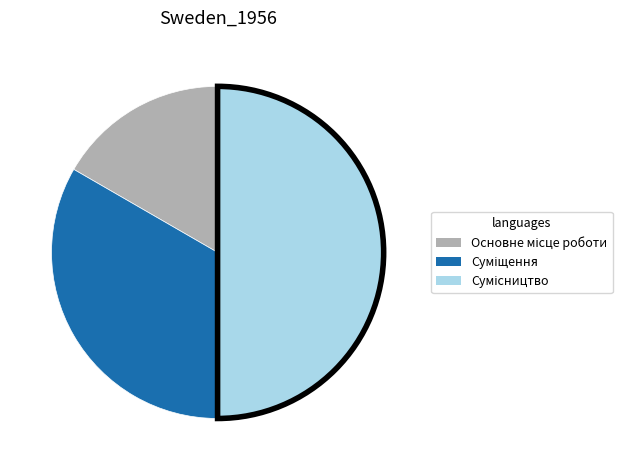

What is the change in value from Основне місце роботи to Сумісництво?

+2